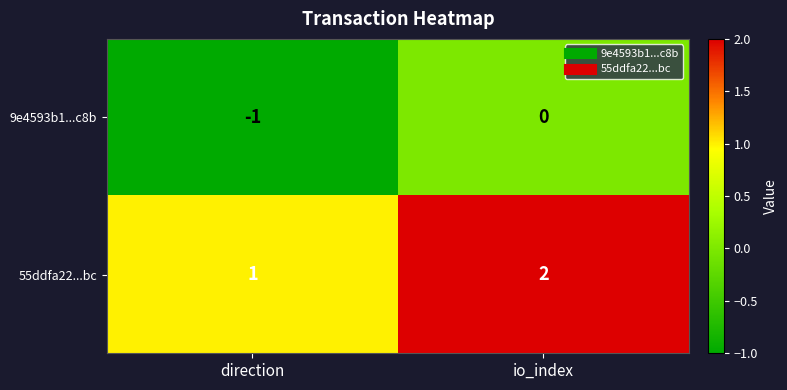

Which label corresponds to the smallest value in the chart?

direction